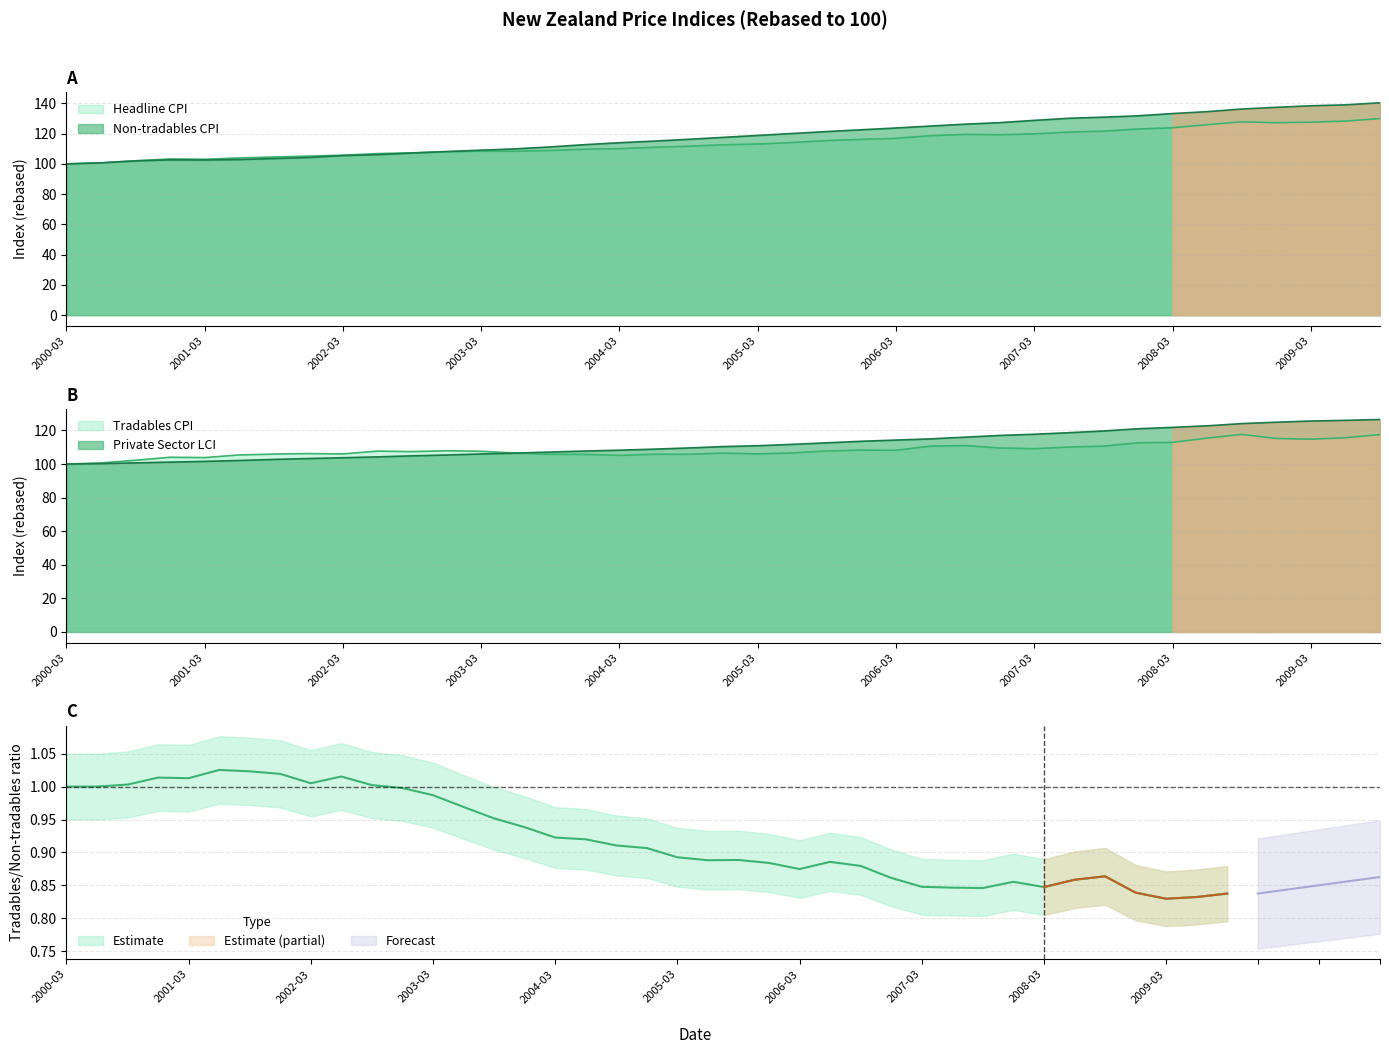

What is the label of the 13th point from the right?

2006-09